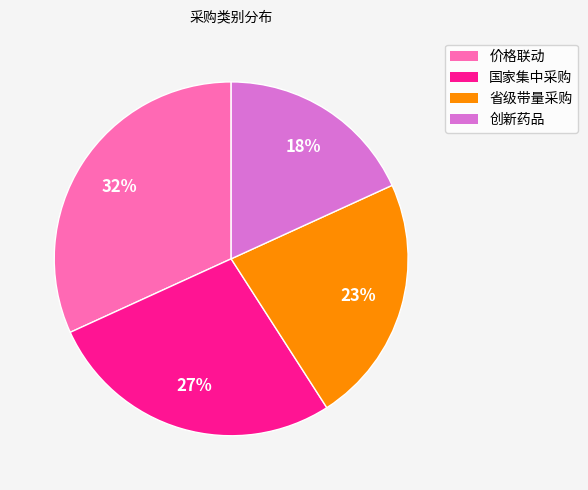

The 国家集中采购 slice represents 35% of the pie. True or false?

False